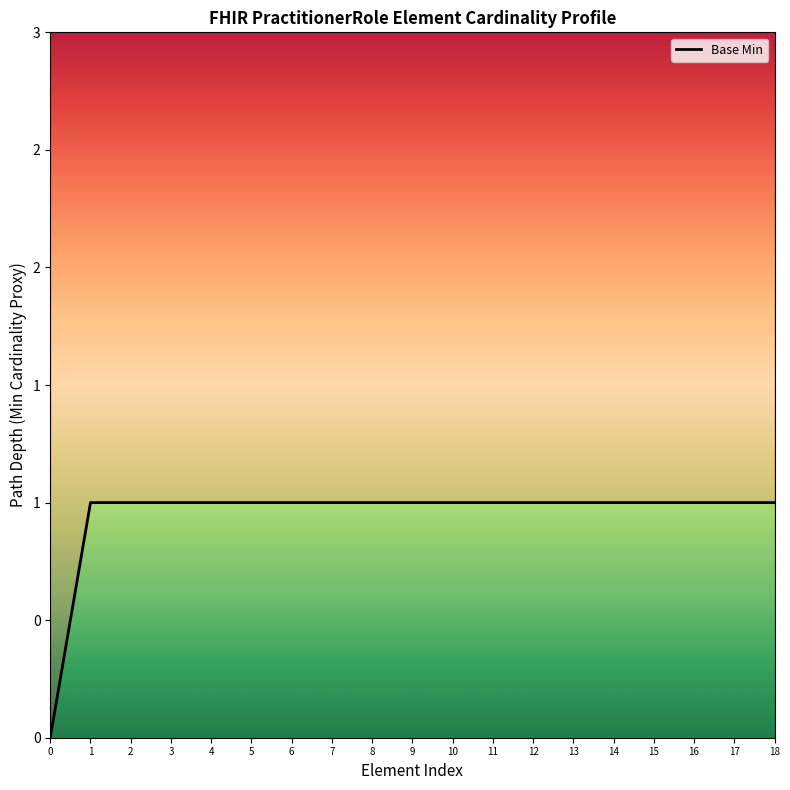

Reading right to left, what are all the values shown in this chart?

18=1	17=1	16=1	15=1	14=1	13=1	12=1	11=1	10=1	9=1	8=1	7=1	6=1	5=1	4=1	3=1	2=1	1=1	0=0